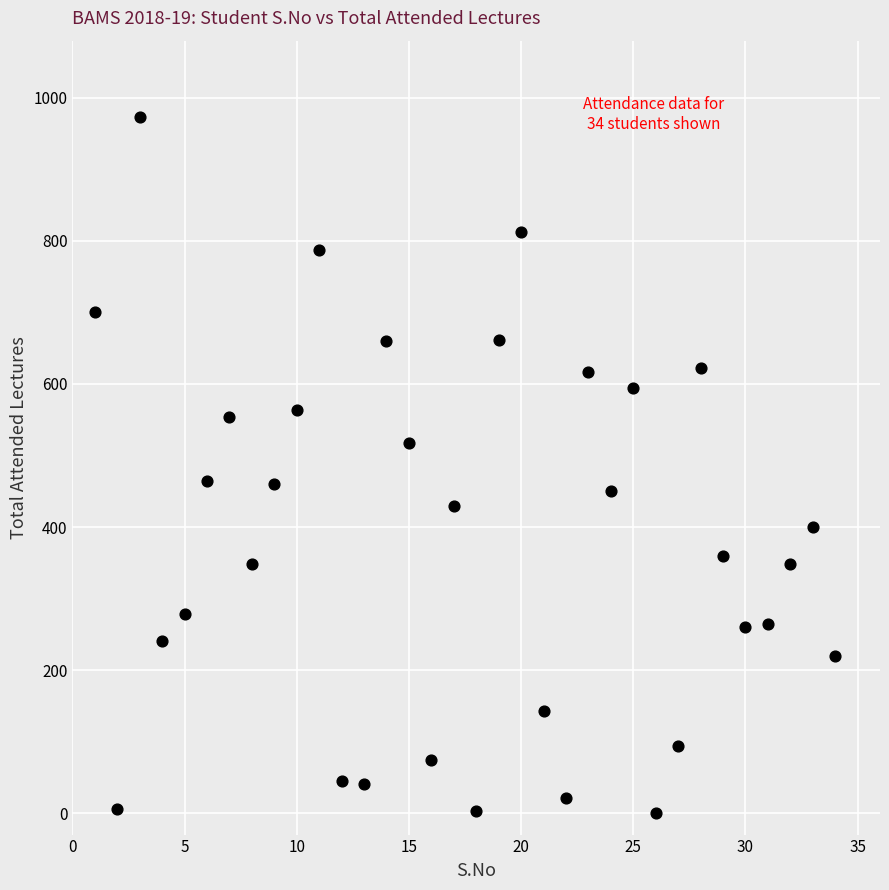

What is the range of X values (max minus min)?

33